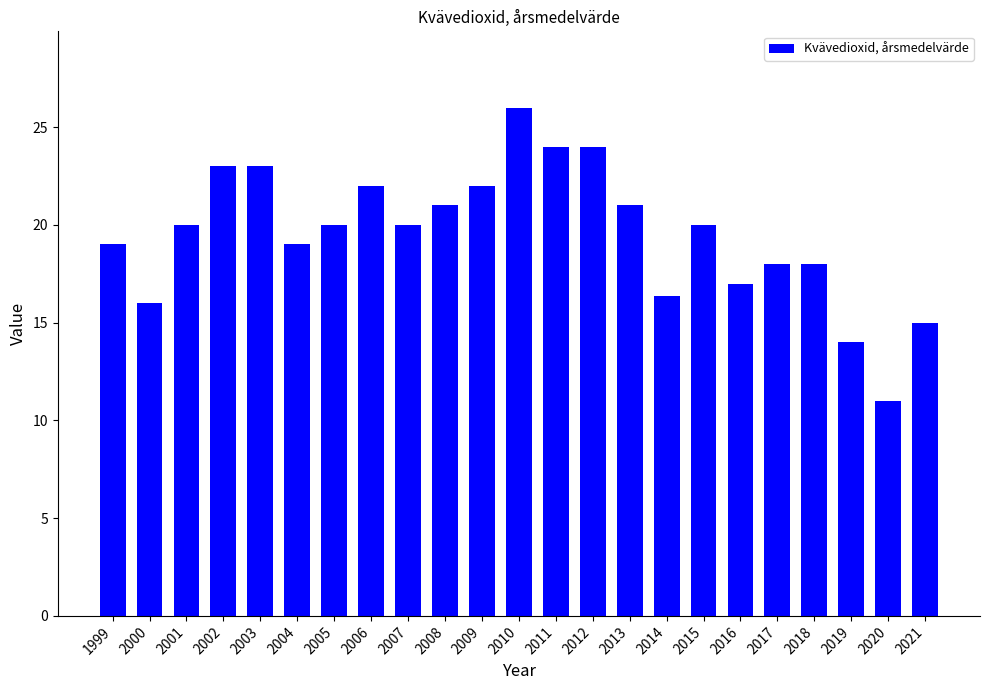

True or false: the data shows 15.0 at 2021.

True